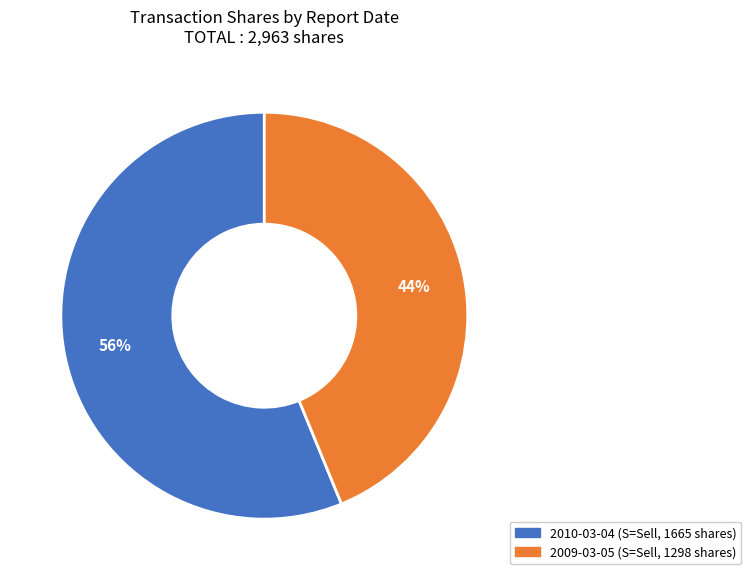

Combined, do 2009-03-05 and 2010-03-04 account for over 50%?

Yes